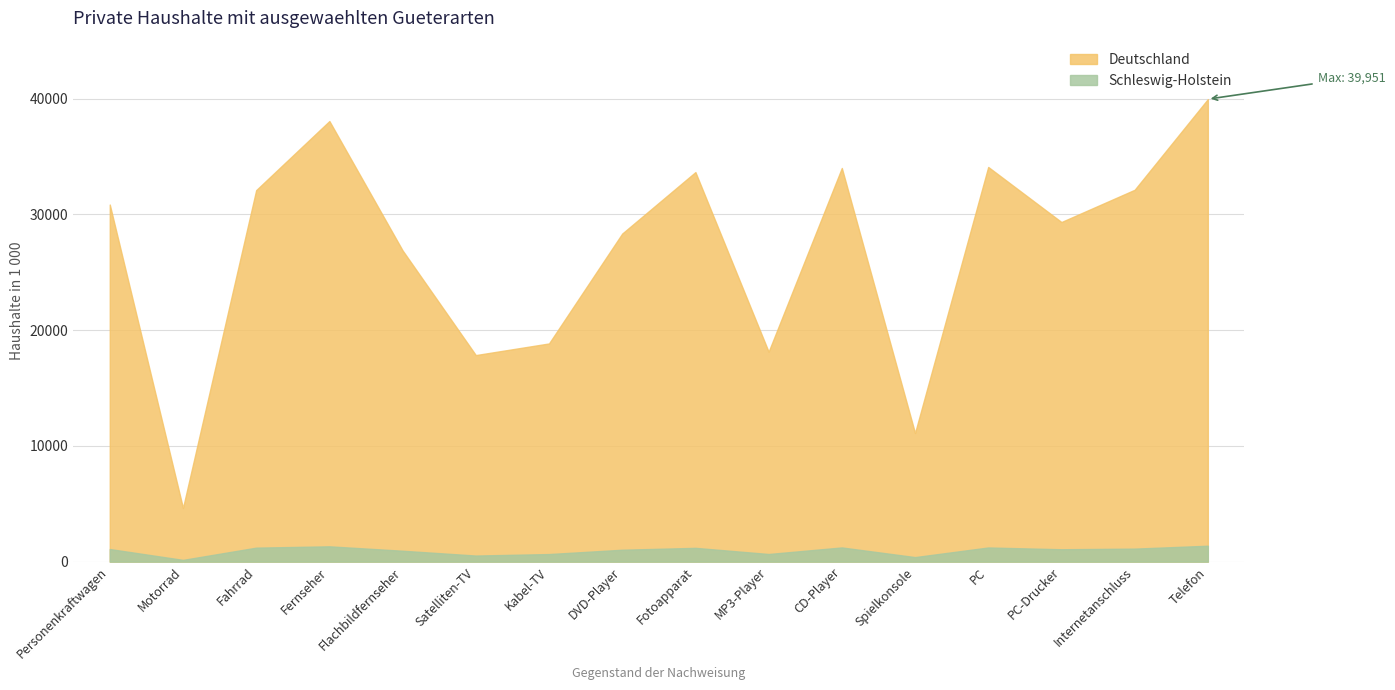

Which category has the highest value in the Deutschland series?

Telefon